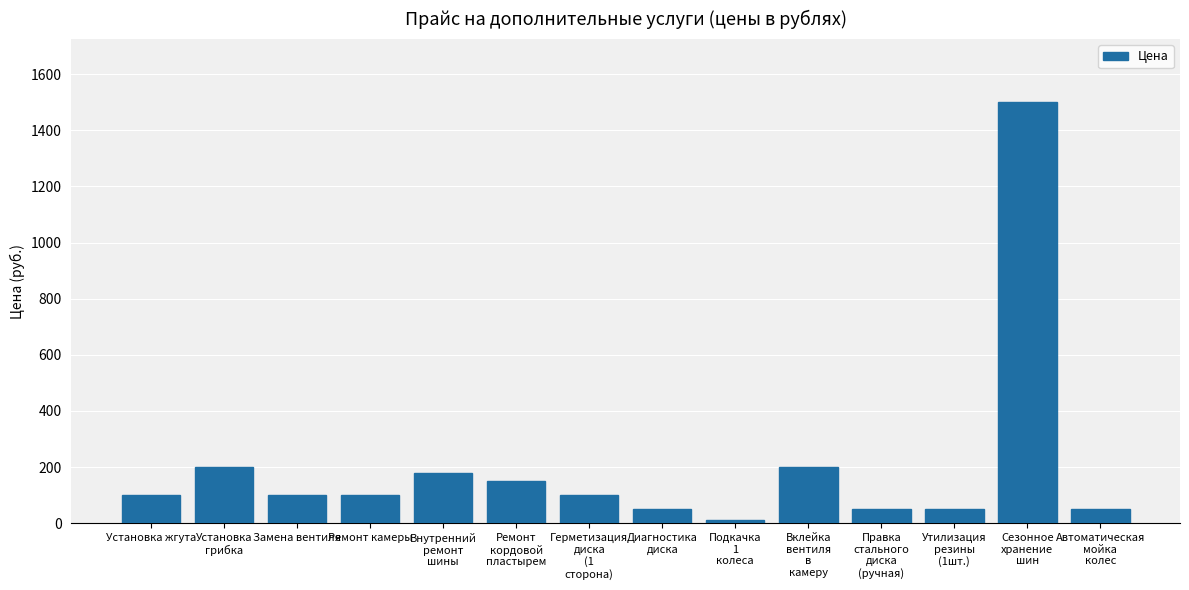

Approximately how many times larger is the value at Автоматическая
мойка
колес compared to Замена вентиля?

0.5